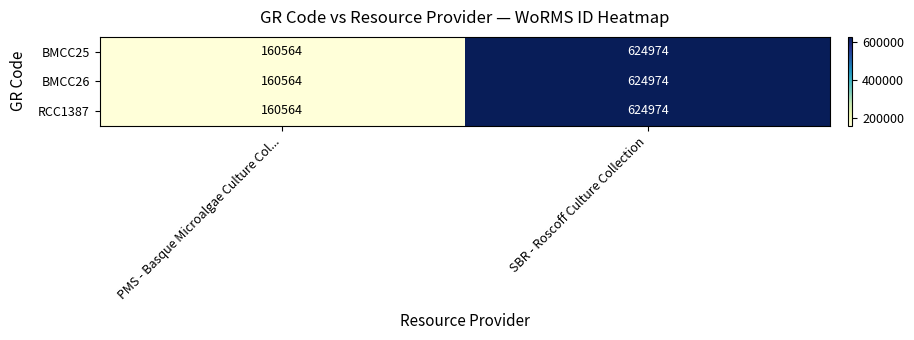

What is the total value across all series at PMS - Basque Microalgae Culture Col...?

481692